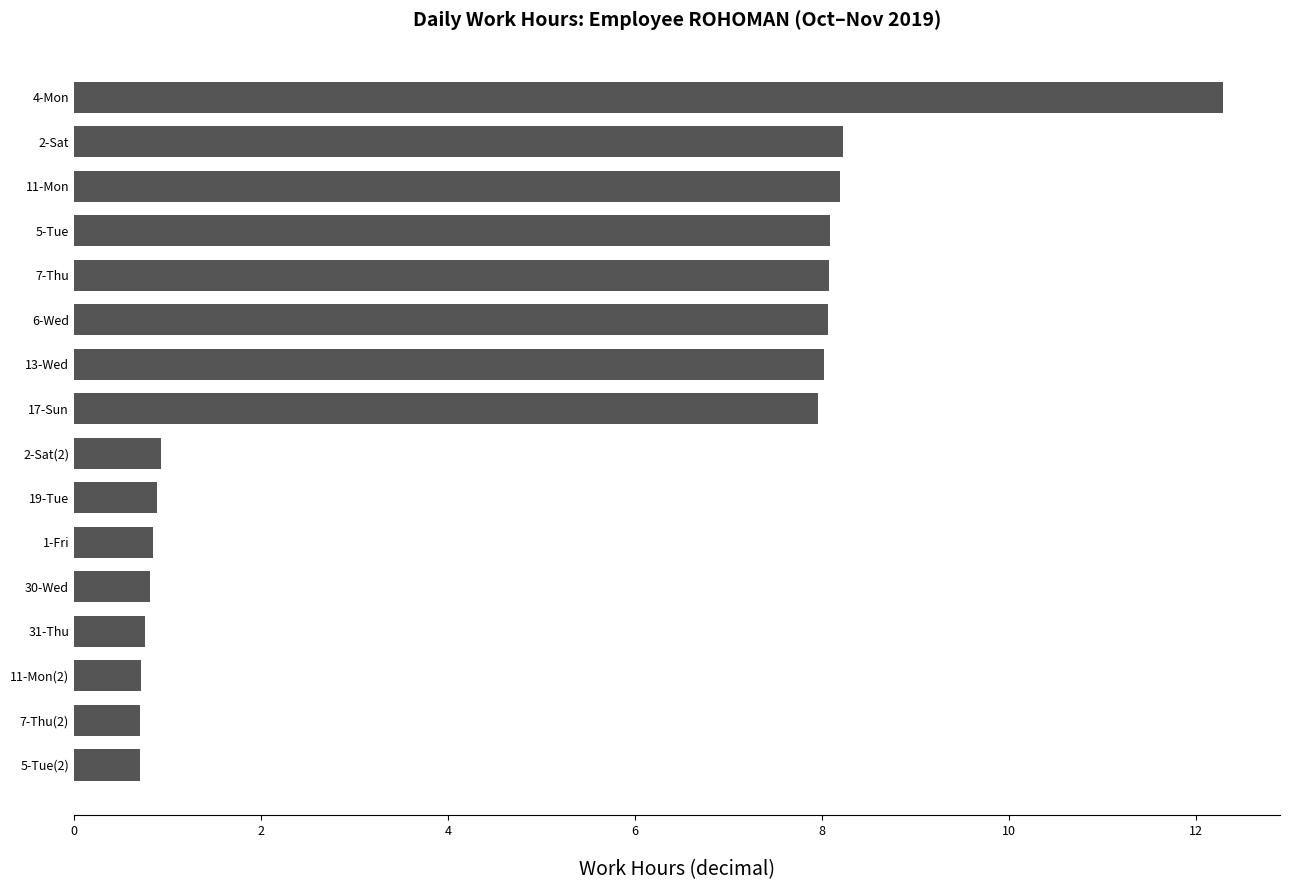

True or false: the data shows 8.2 at 11-Mon.

True